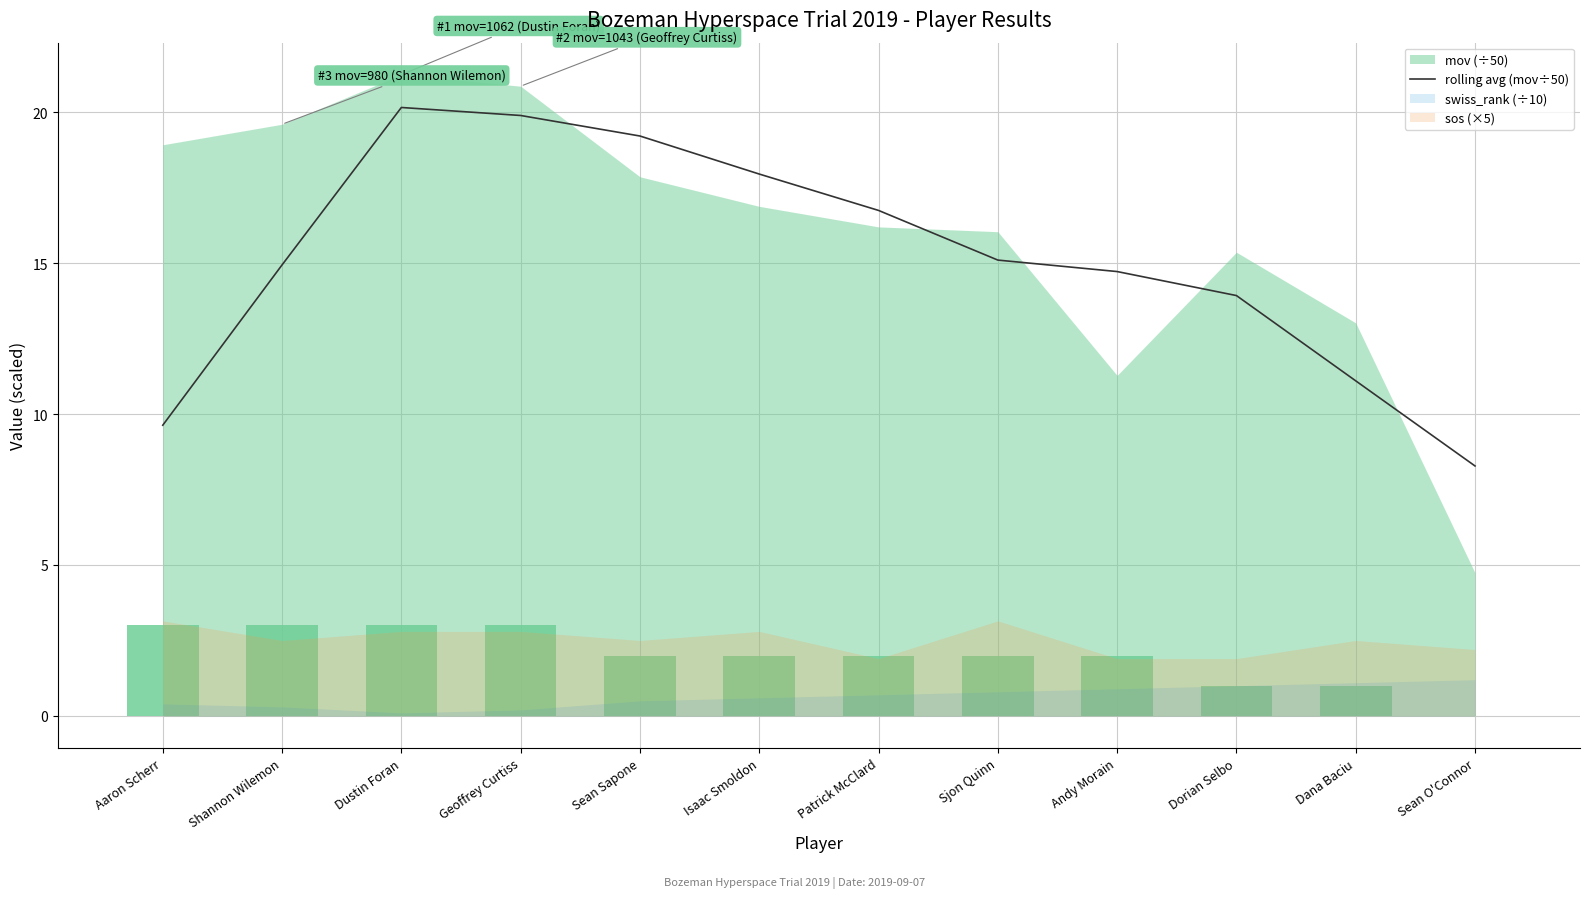

Reading left to right, transcribe all the data shown in this chart.

9.6	14.9	20.2	19.9	19.2	17.9	16.7	15.1	14.7	13.9	11.1	8.3